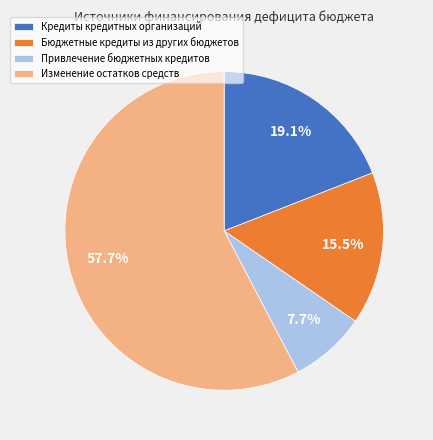

To the nearest percent, what percentage of the pie is Кредиты кредитных организаций?

19%